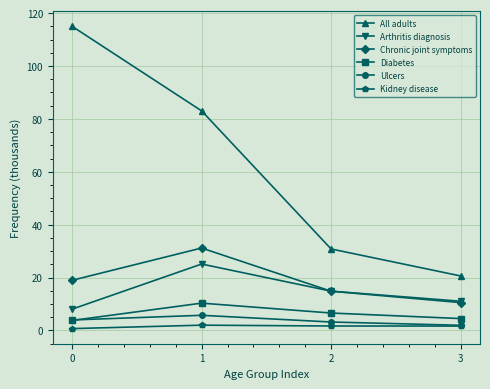

What is the total value across all series at 3?

50.2